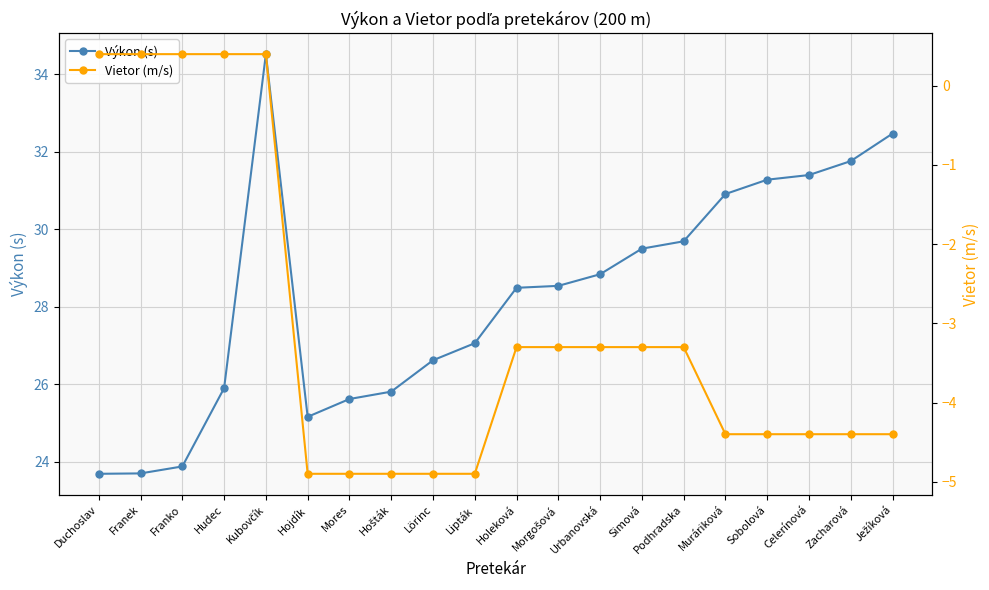

True or false: Výkon (s) and Vietor (m/s) cross at least once.

False